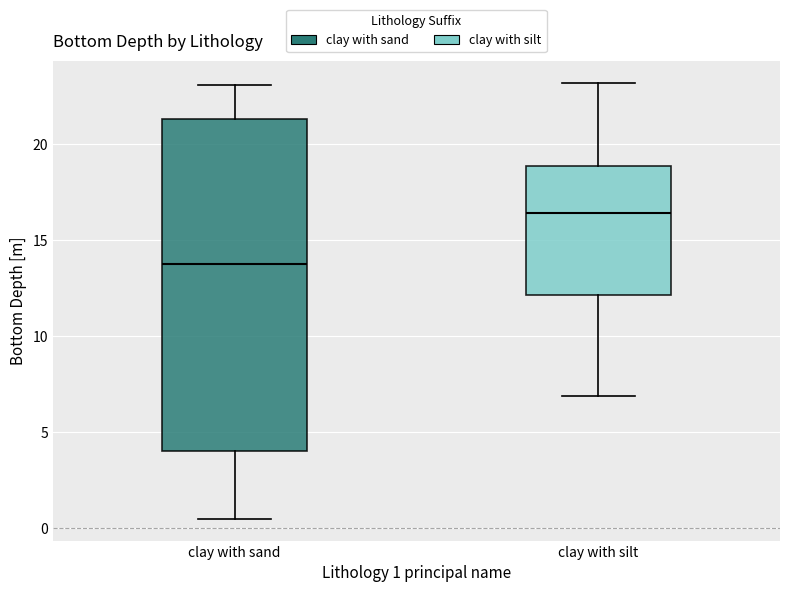

Which box has the highest median line?

clay with silt